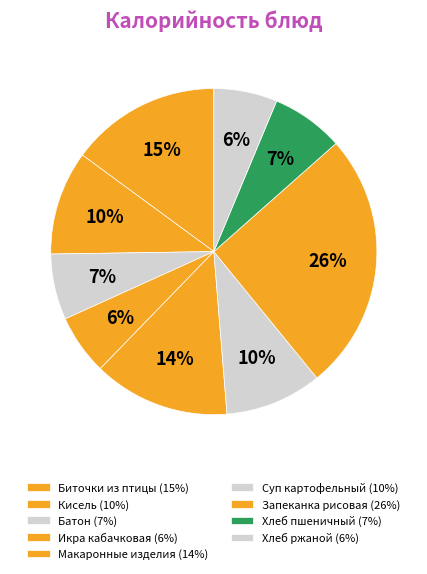

Which category has the biggest portion of the pie?

Запеканка рисовая с творогом